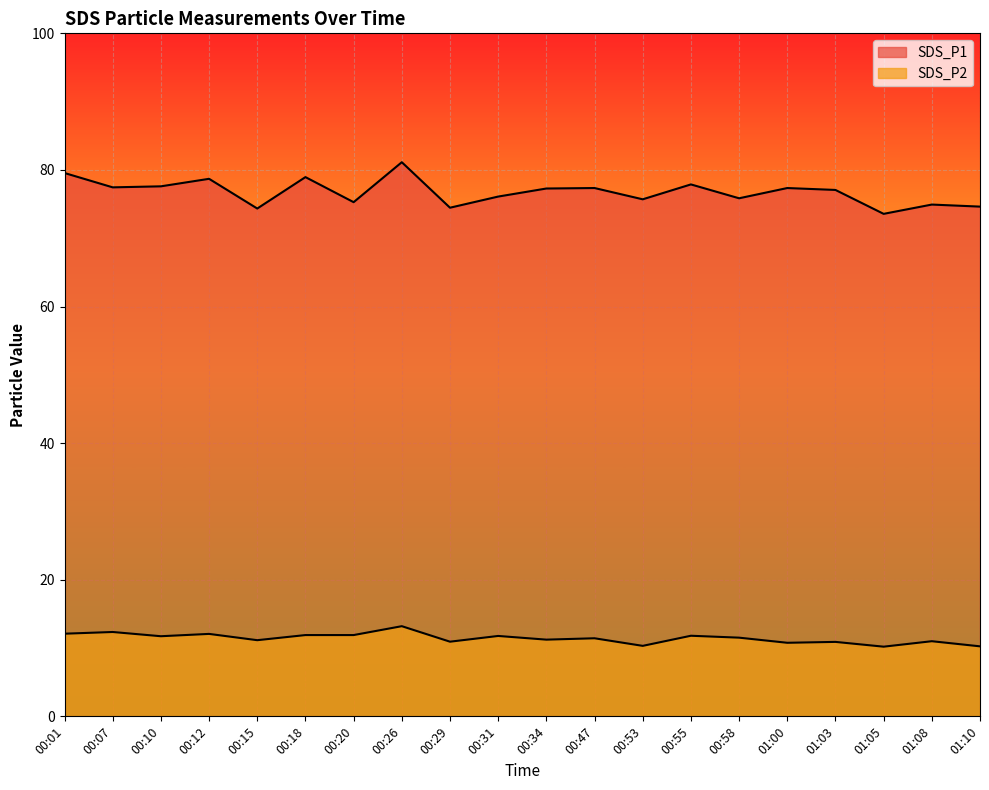

At which label does SDS_P1 reach its minimum?

01:05